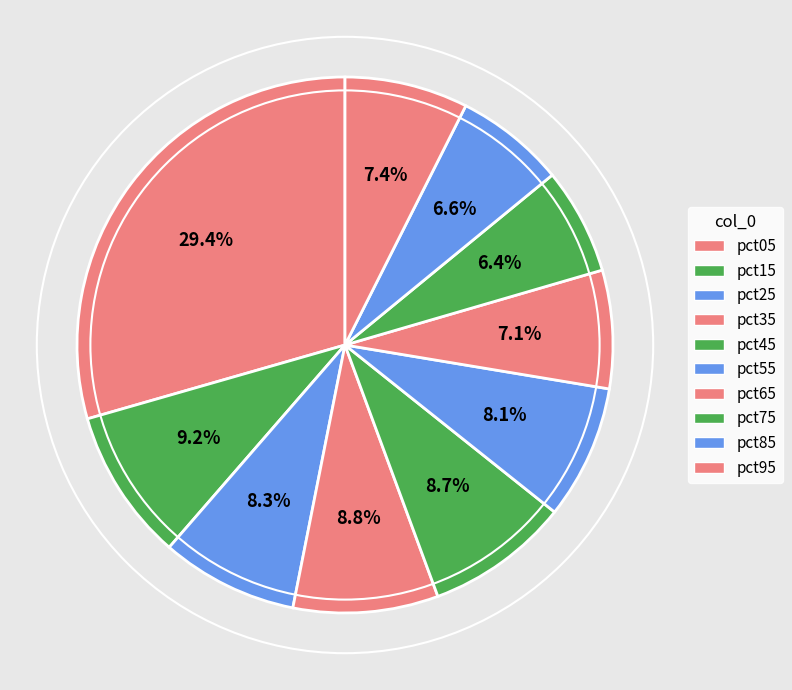

How many segments does this pie chart have?

10